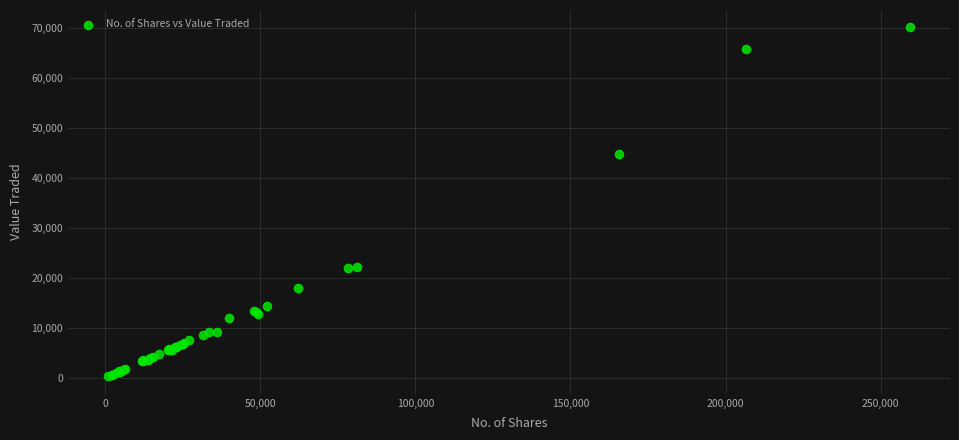

What Y value in the scatter plot is closest to 35149?

44733